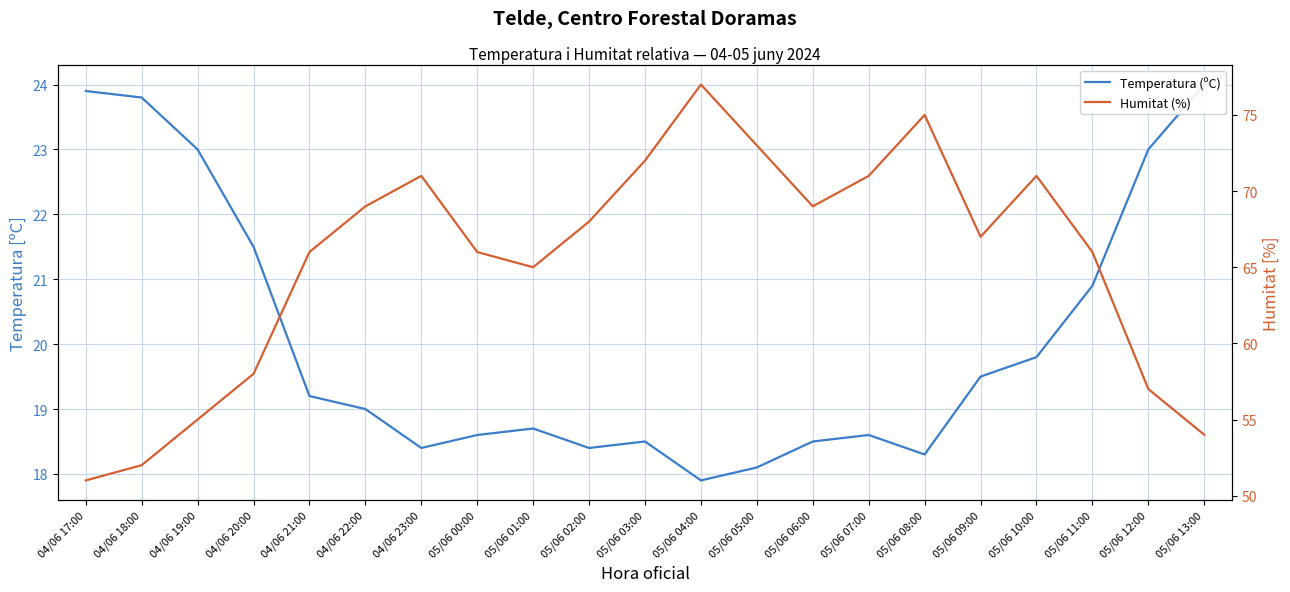

Between 04/06 22:00 and 05/06 02:00, which series saw the biggest shift?

Humitat (%)